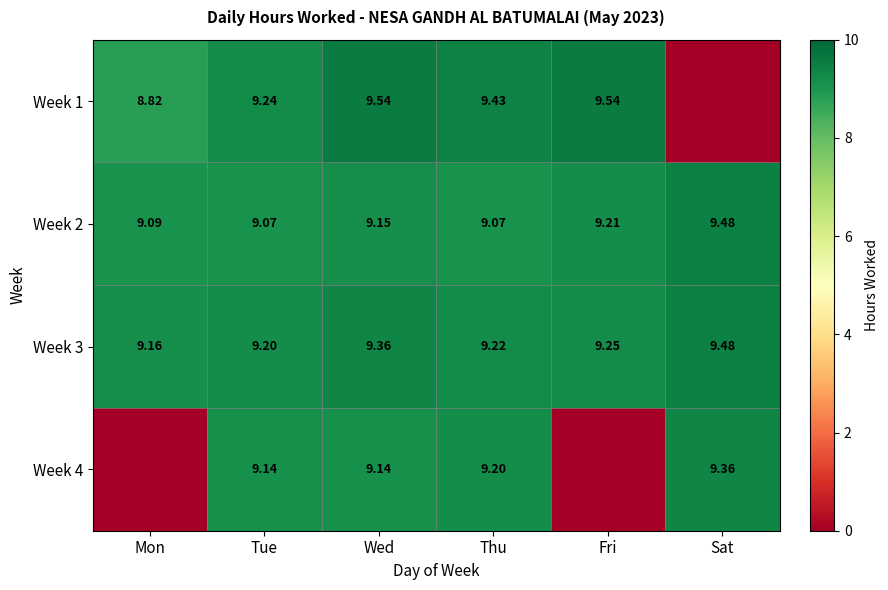

Rank the categories by Week 3 value from highest to lowest.

Sat, Wed, Fri, Thu, Tue, Mon